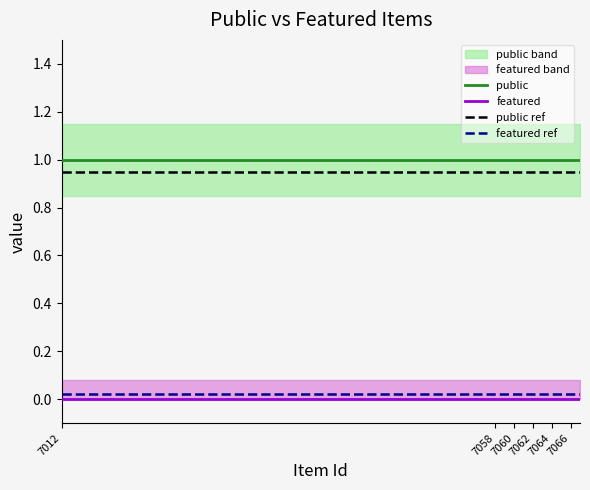

Reading left to right, what are all the values shown in this chart?

public: 1	1	1	1	1	1	1	1	1	1	1	1
featured: 0	0	0	0	0	0	0	0	0	0	0	0